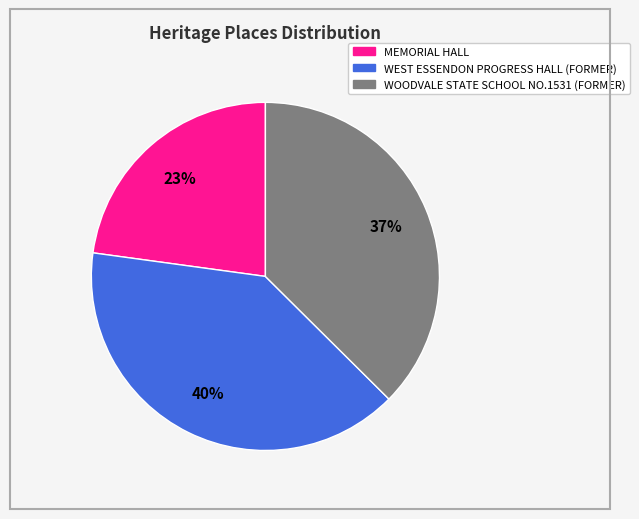

To the nearest percent, what percentage of the pie is WOODVALE STATE SCHOOL NO.1531 (FORMER)?

37%